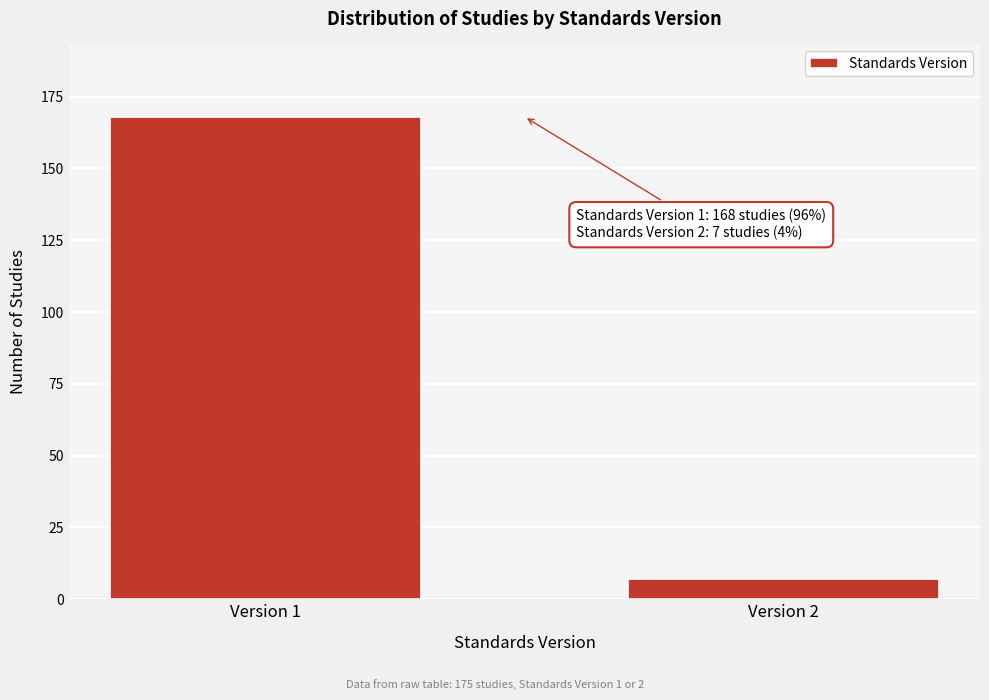

Reading left to right, list all the values displayed in this chart.

Version 1=168	Version 2=7